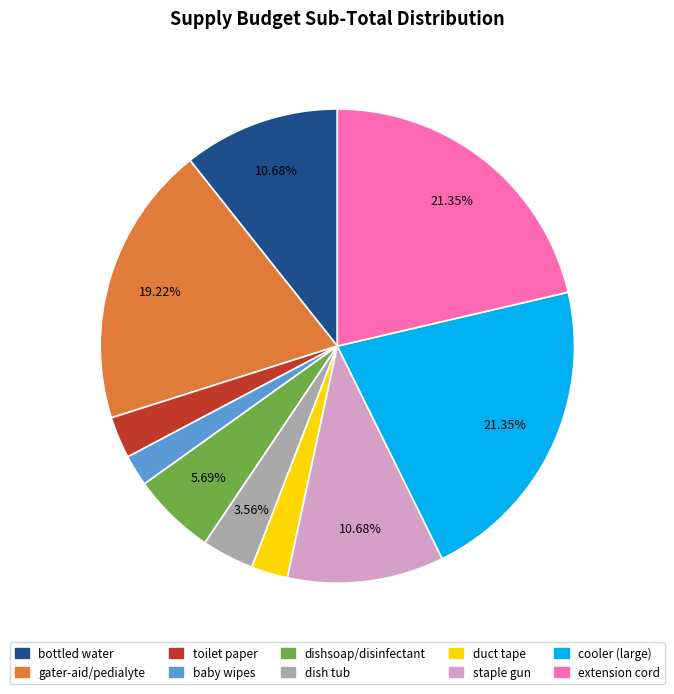

What is the total percentage of dishsoap/disinfectant and bottled water?

16.4%